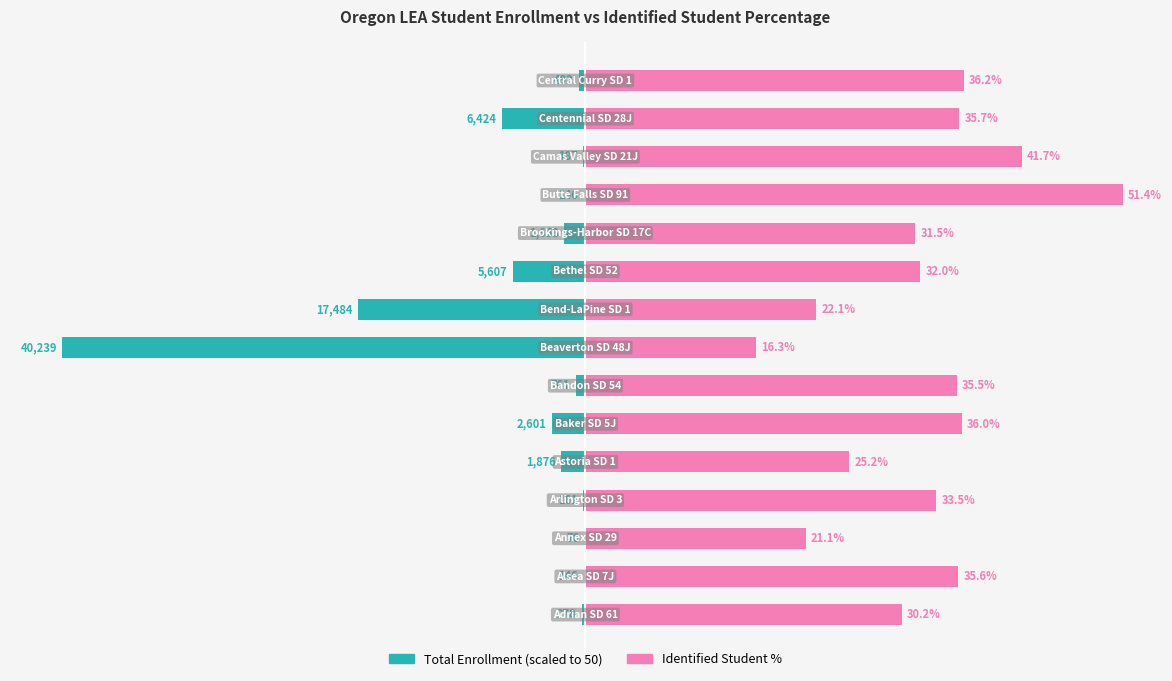

Reading right to left, extract all data points from this chart.

Total Enrollment (scaled): -0.6	-8.0	-0.2	-0.2	-2.1	-7.0	-21.7	-50.0	-0.9	-3.2	-2.3	-0.2	-0.1	-0.2	-0.3
Identified Student %: 36.2	35.7	41.7	51.4	31.5	32.0	22.1	16.3	35.5	36.0	25.2	33.5	21.1	35.6	30.2